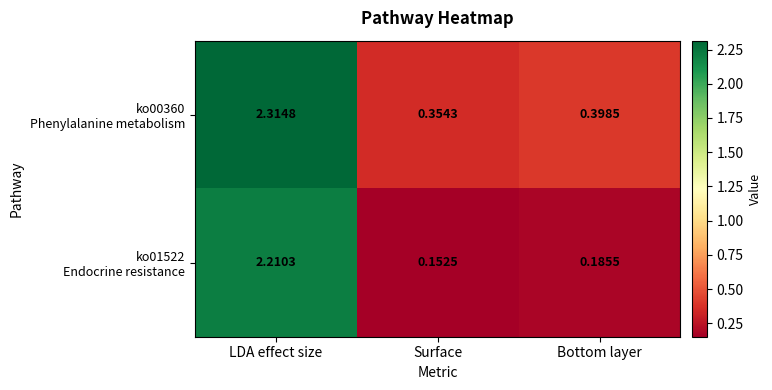

At which category is the sum across all series the highest?

LDA effect size